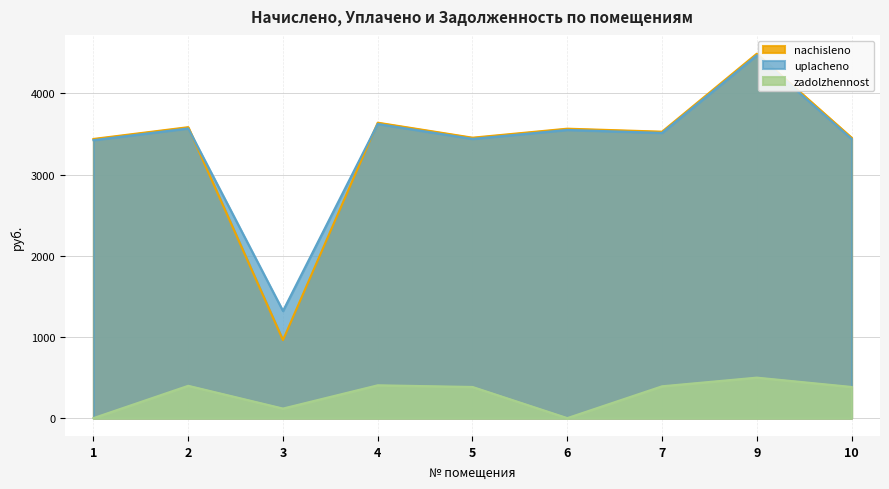

How many values in the nachisleno series are below 3527?

4